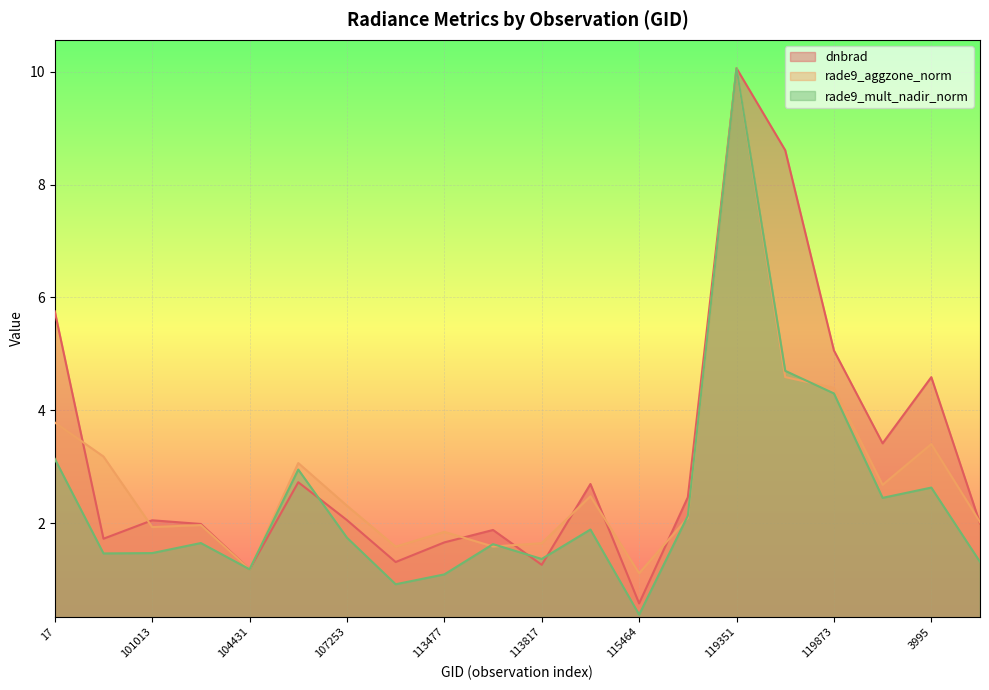

Where is rade9_mult_nadir_norm nearest to the value 5?

3797